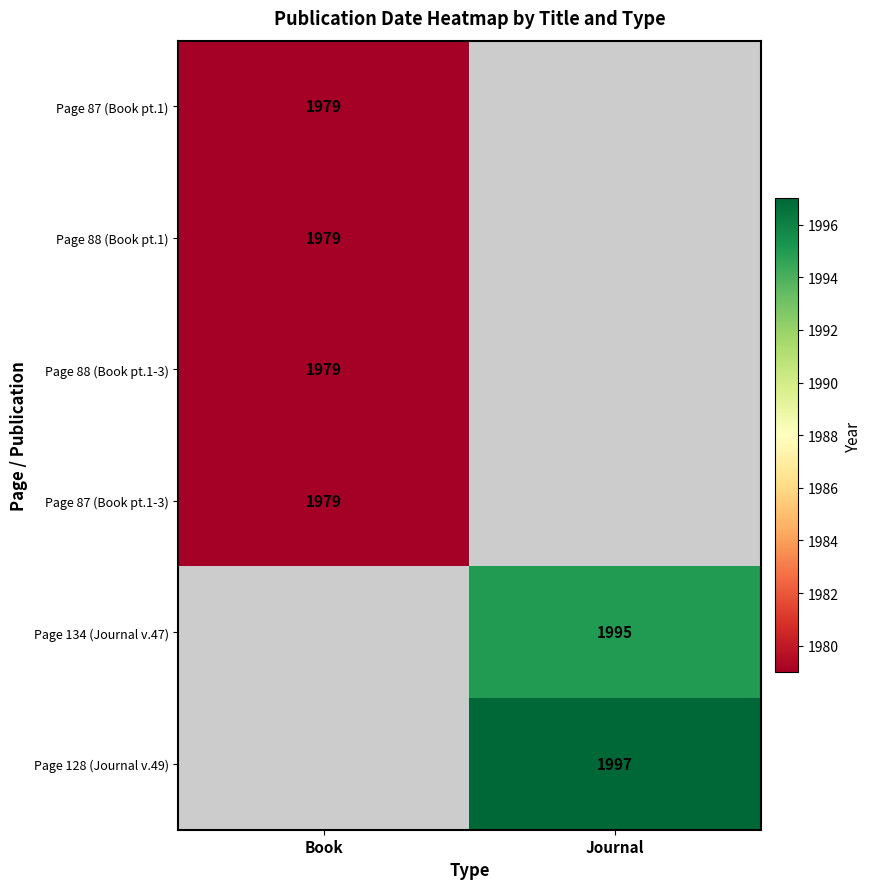

True or false: Page 88 (Book pt.1) has a value of 876 at Book.

False